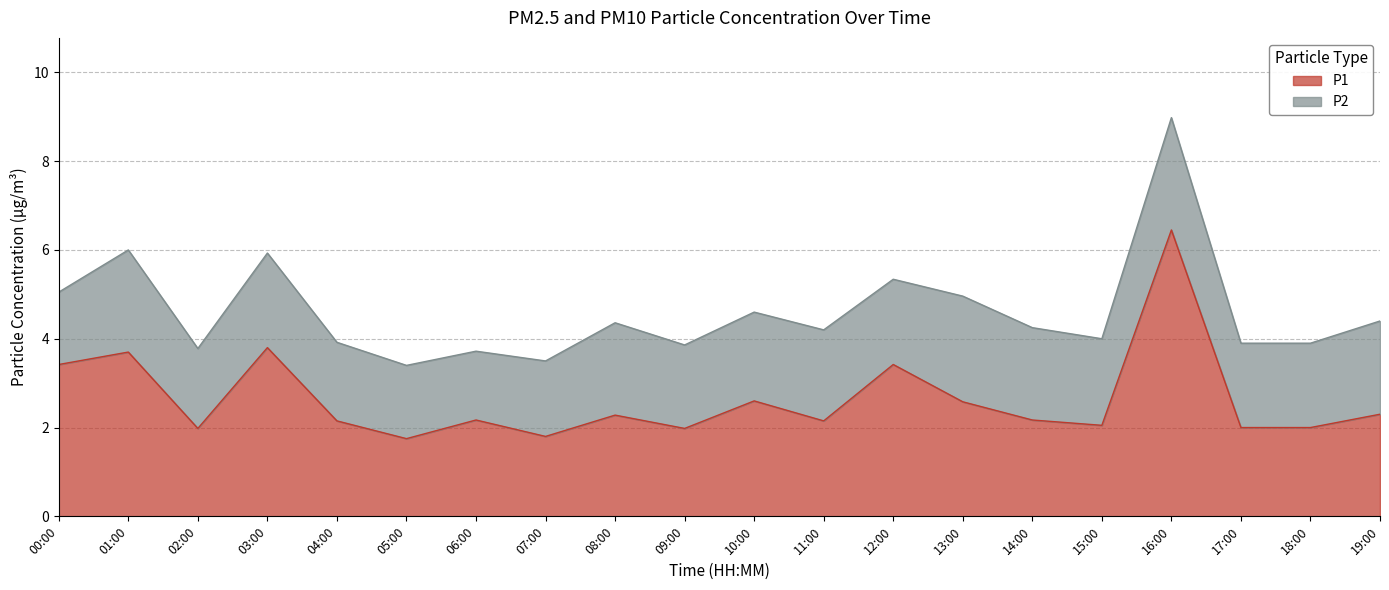

What position from the left is 07:00?

8